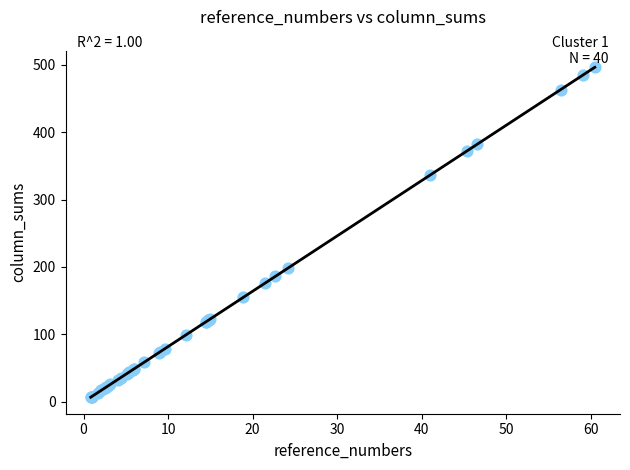

What Y value in the scatter plot is closest to 251?

198